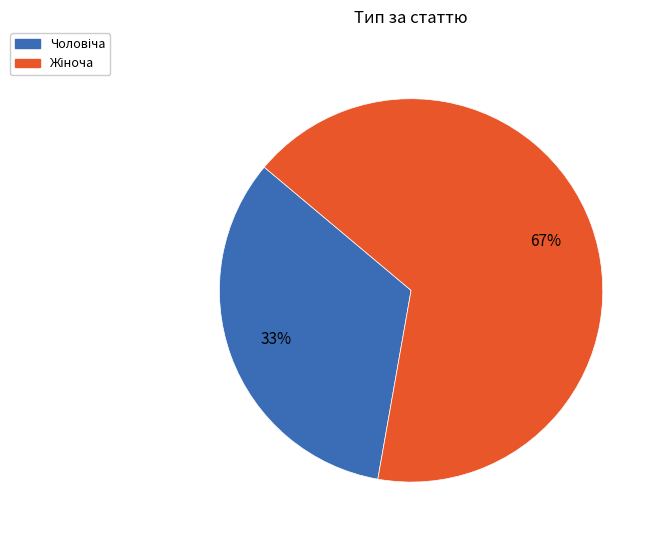

Is there a majority slice in this chart?

Yes